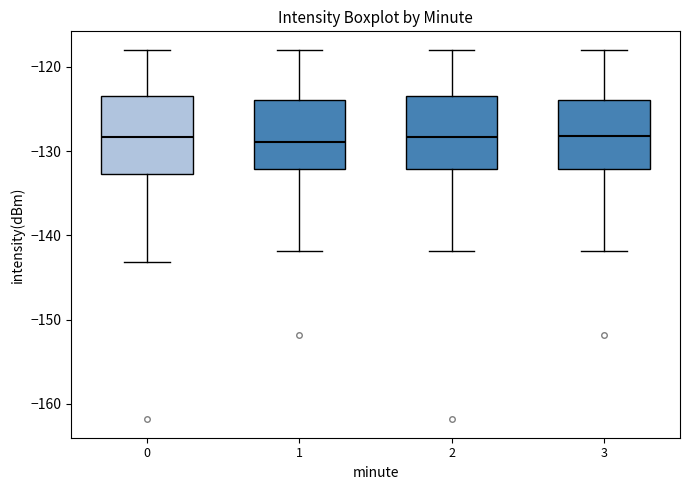

Reading left to right, transcribe this box plot: for each box, give where its median line is, the range the box spans, and where its two whiskers end, as read against the y-axis. The values are not printed on the chart, so give them approximately, as read against the axis.

0: median -128, box -133 to -124, whiskers -143 to -118
1: median -129, box -132 to -124, whiskers -142 to -118
2: median -128, box -132 to -124, whiskers -142 to -118
3: median -128, box -132 to -124, whiskers -142 to -118